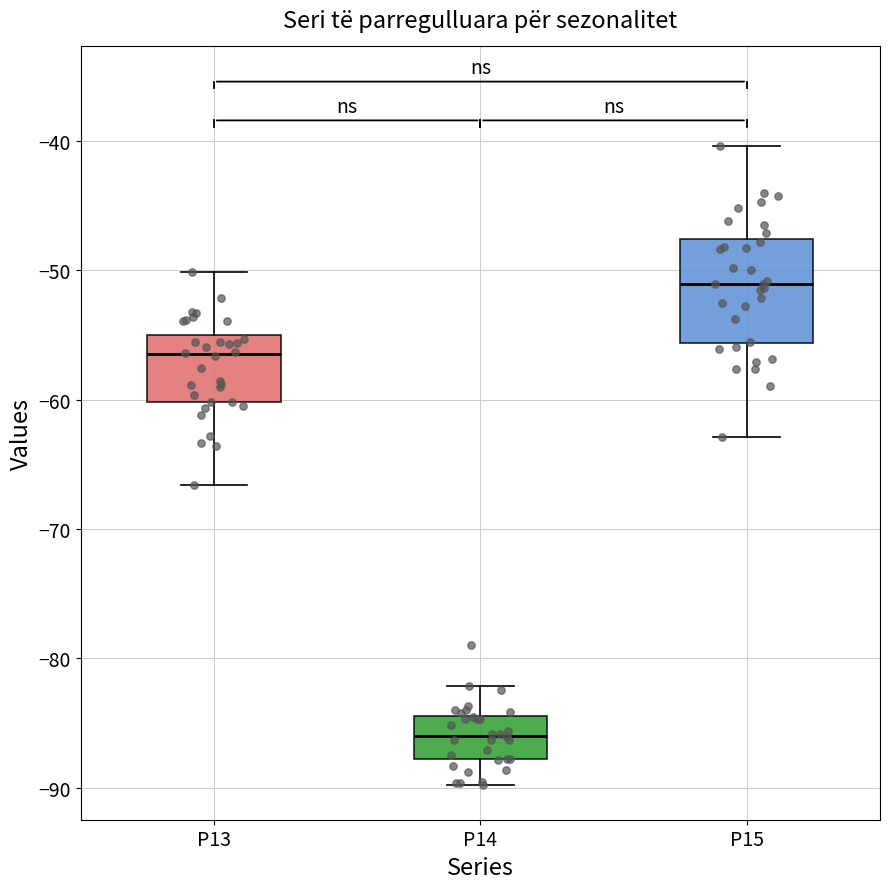

Where does the lower whisker of the box for P15 end on the y-axis? The values are not printed on the chart, so give them approximately, as read against the axis.

-63